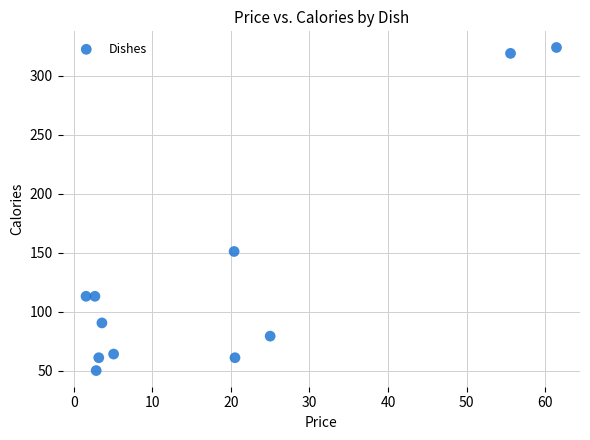

What Y value in the scatter plot is closest to 187?

151.0